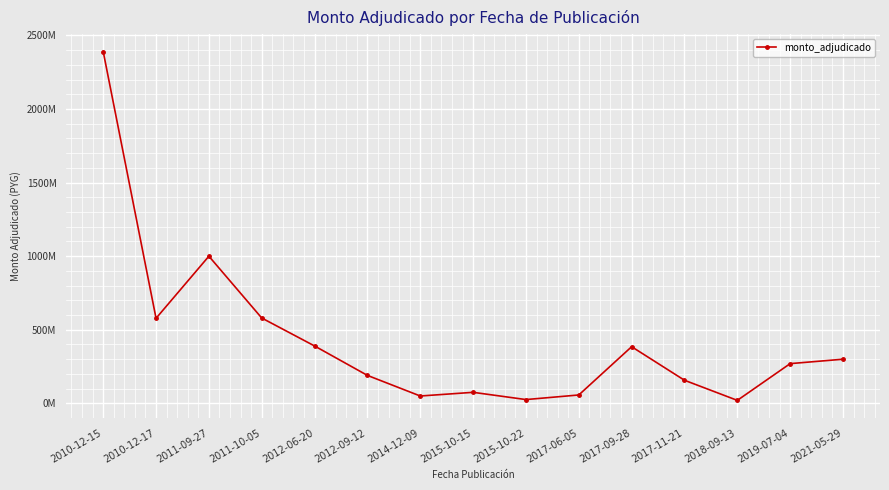

What is the sum of all values?

6468850000